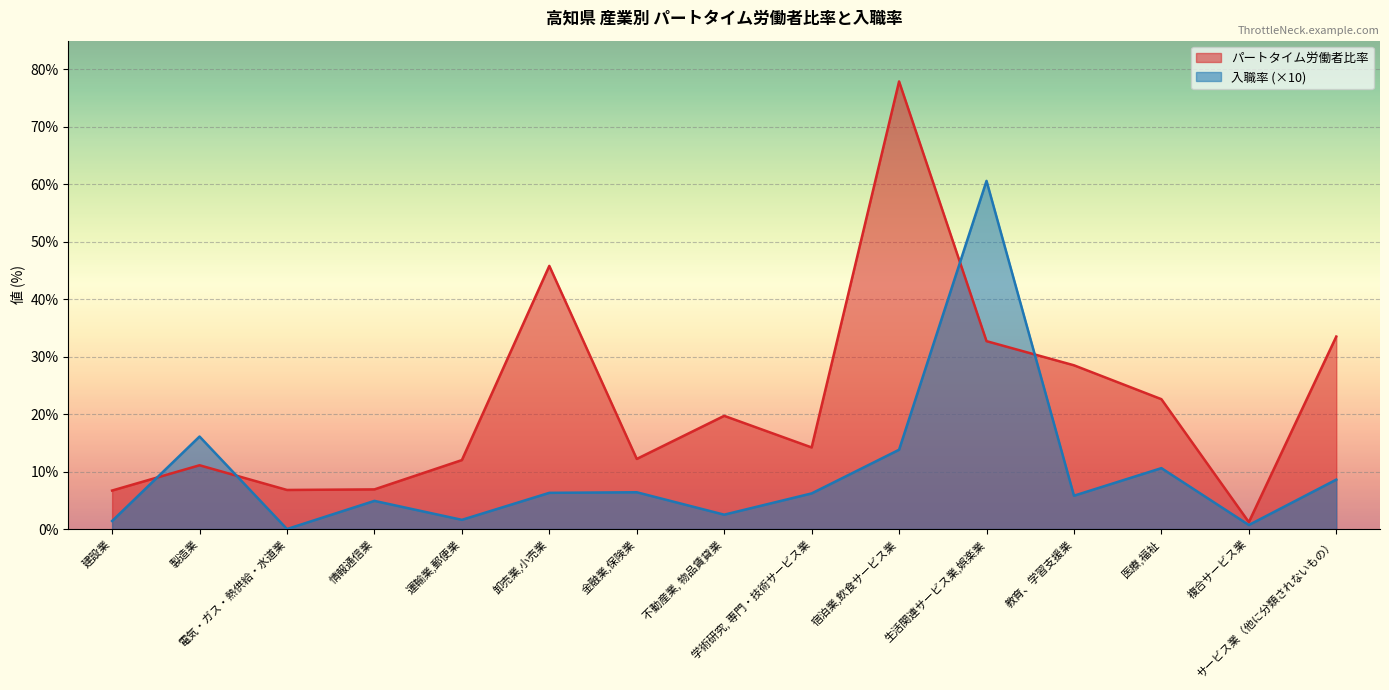

Reading left to right, list all the values displayed in this chart.

パートタイム労働者比率: 建設業=6.7	製造業=11.1	電気・ガス・熱供給・水道業=6.8	情報通信業=6.9	運輸業,郵便業=12.0	卸売業,小売業=45.8	金融業,保険業=12.2	不動産業, 物品賃貸業=19.7	学術研究, 専門・技術サービス業=14.2	宿泊業,飲食サービス業=77.9	生活関連サービス業,娯楽業=32.7	教育、学習支援業=28.5	医療,福祉=22.6	複合サービス業=1.2	サービス業（他に分類されないもの）=33.5
入職率: 建設業=1.4	製造業=16.1	電気・ガス・熱供給・水道業=0.0	情報通信業=4.9	運輸業,郵便業=1.6	卸売業,小売業=6.3	金融業,保険業=6.4	不動産業, 物品賃貸業=2.5	学術研究, 専門・技術サービス業=6.2	宿泊業,飲食サービス業=13.8	生活関連サービス業,娯楽業=60.6	教育、学習支援業=5.8	医療,福祉=10.6	複合サービス業=0.7	サービス業（他に分類されないもの）=8.6